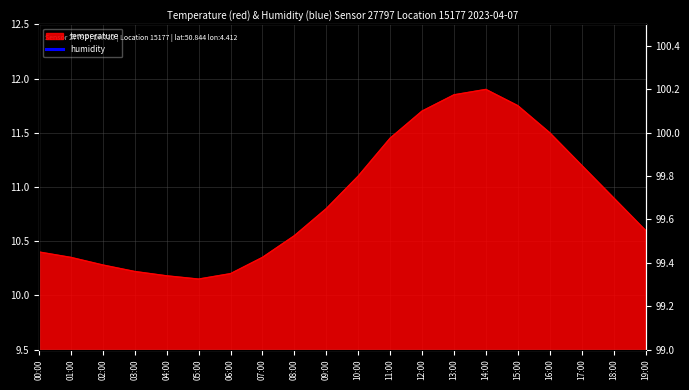

At which category does the data reach its first local peak?

14:00